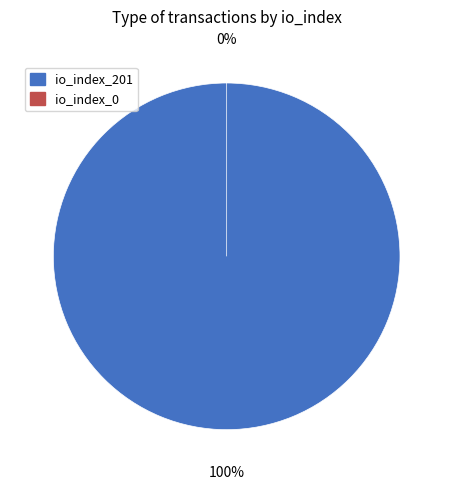

True or false: io_index_0 accounts for 1% of the total.

False